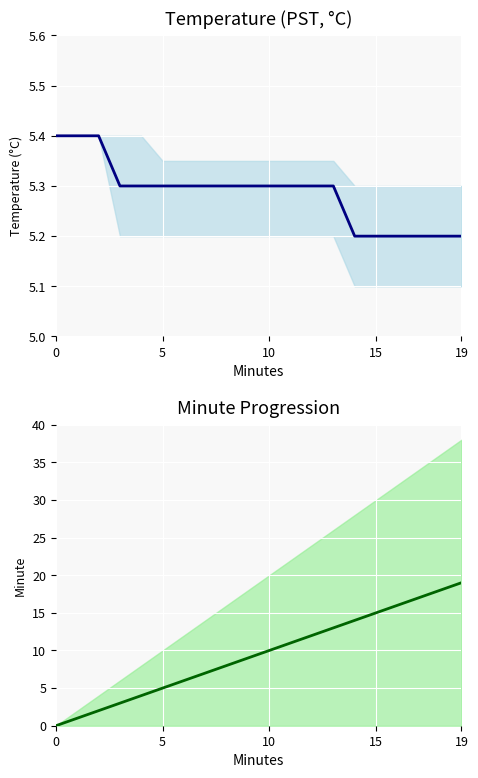

Between 18 and 9, which is larger?

9